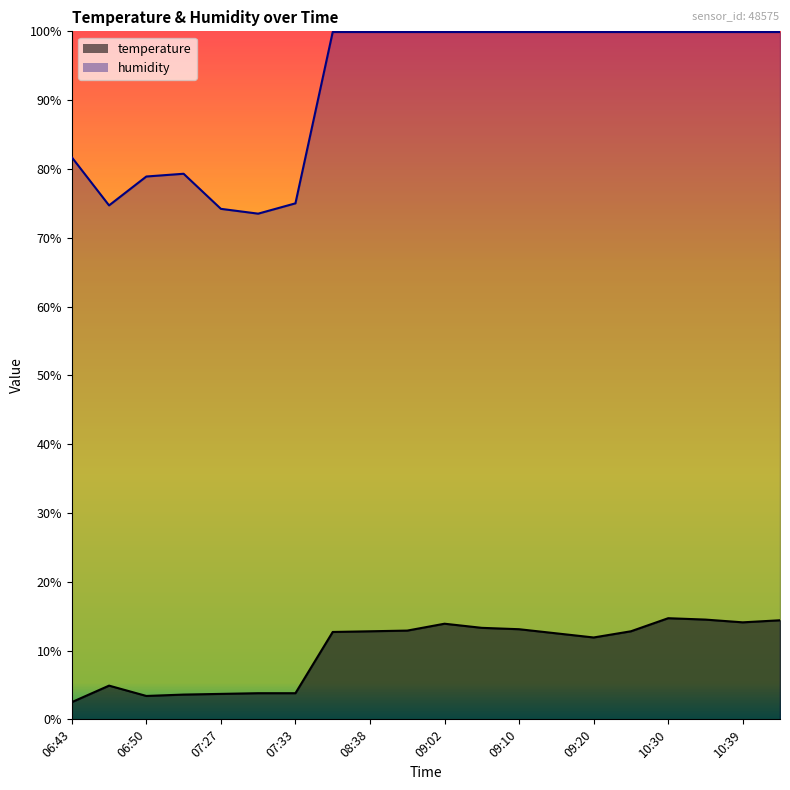

Where does the temperature series first go above 12?

08:36